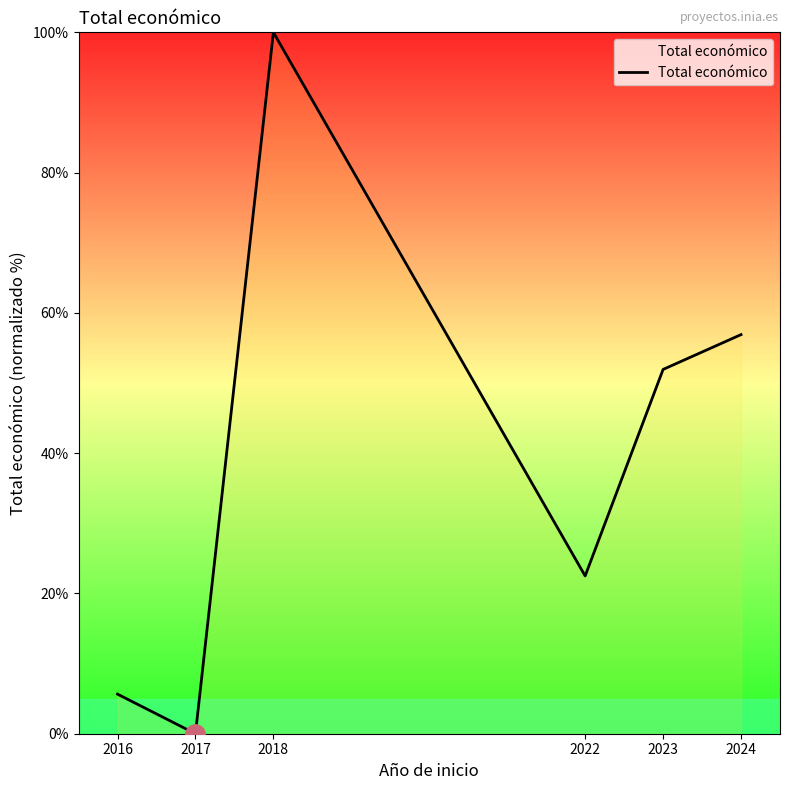

Does the chart have visible grid lines?

No